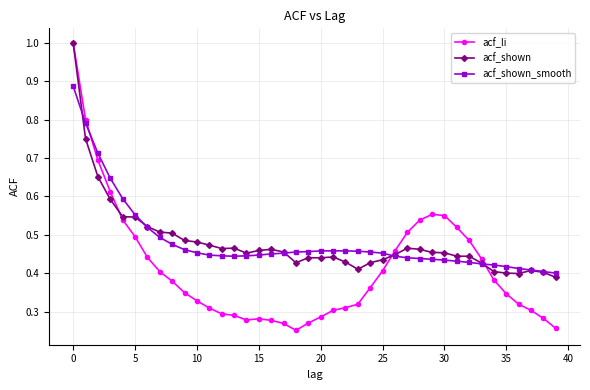

True or false: acf_shown and acf_li cross at least once.

True